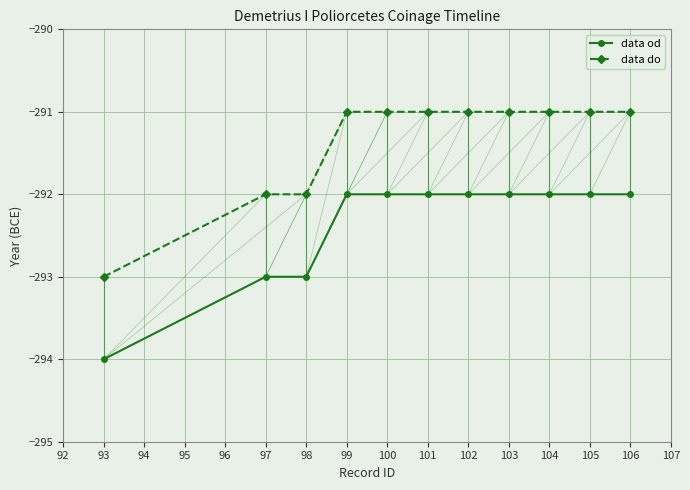

What is the total value across all series at 100?

-583